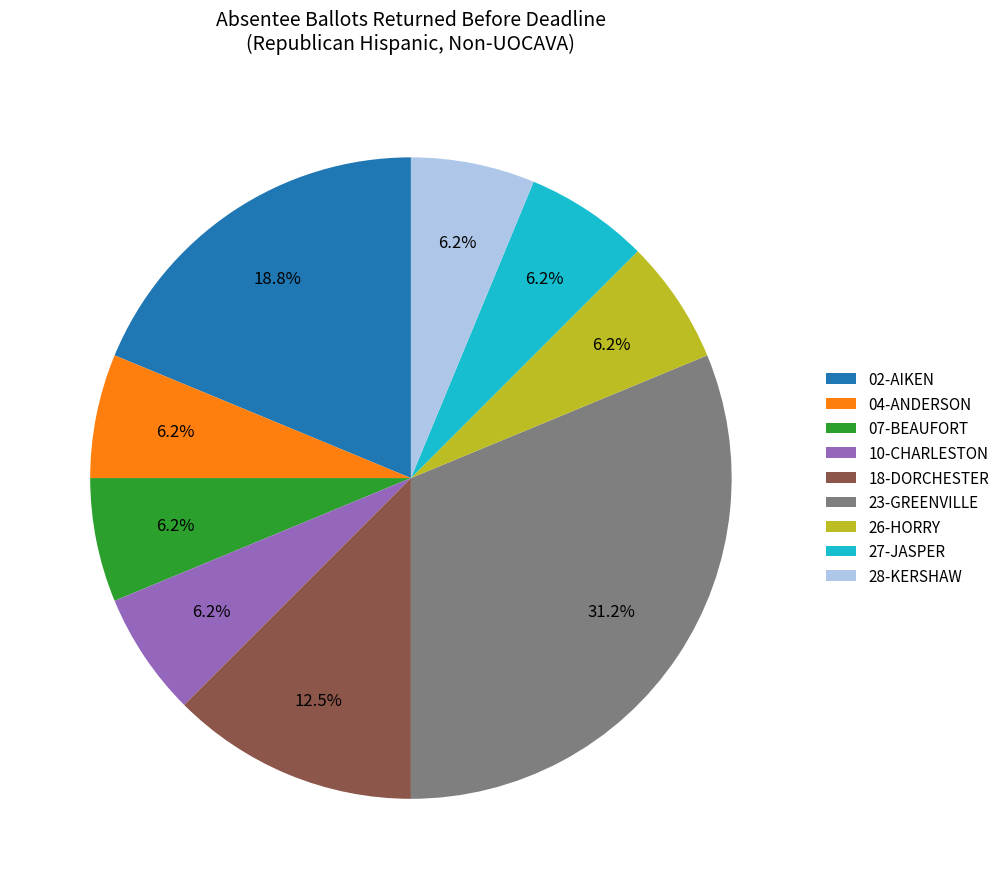

Which has a higher value, 28-KERSHAW or 02-AIKEN?

02-AIKEN